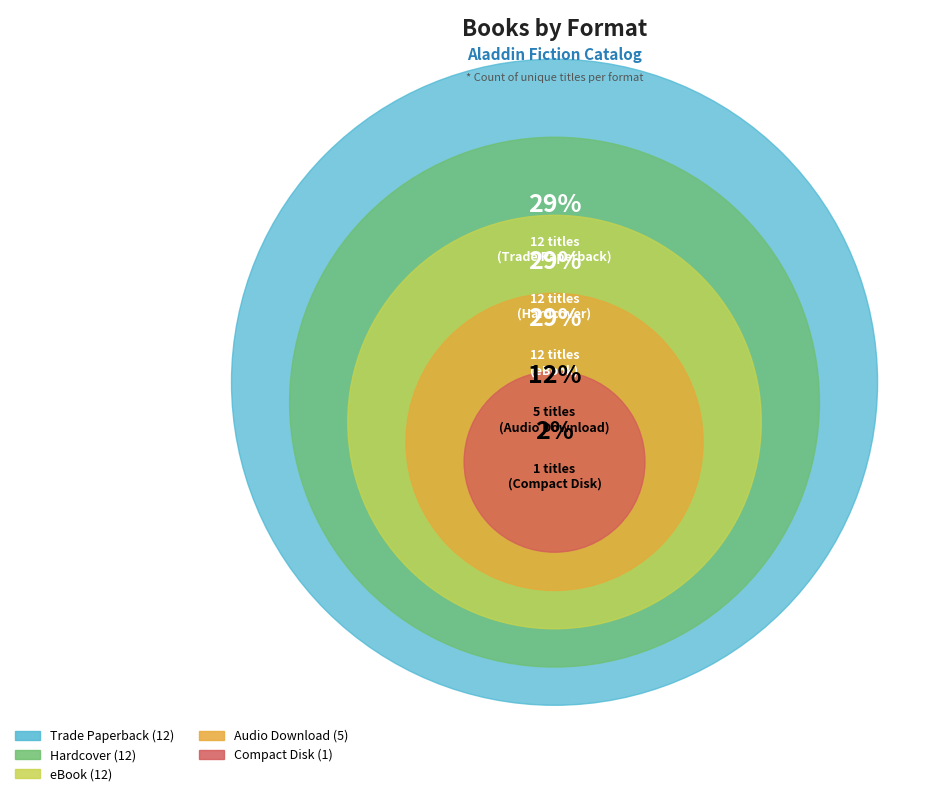

How many slices are in this pie chart?

5